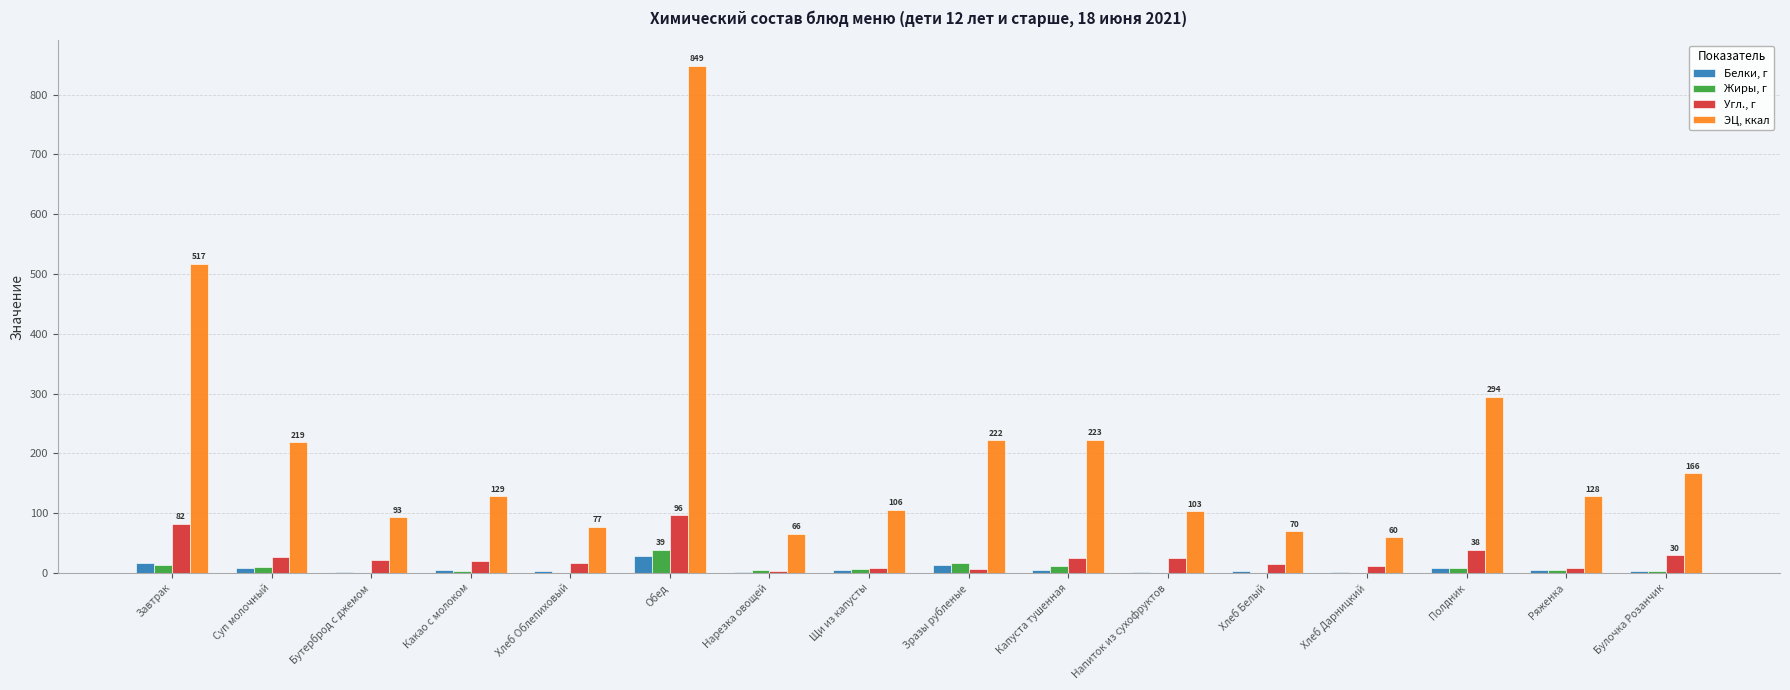

Is it true that ЭЦ, ккал equals 218.7 at Суп молочный?

True